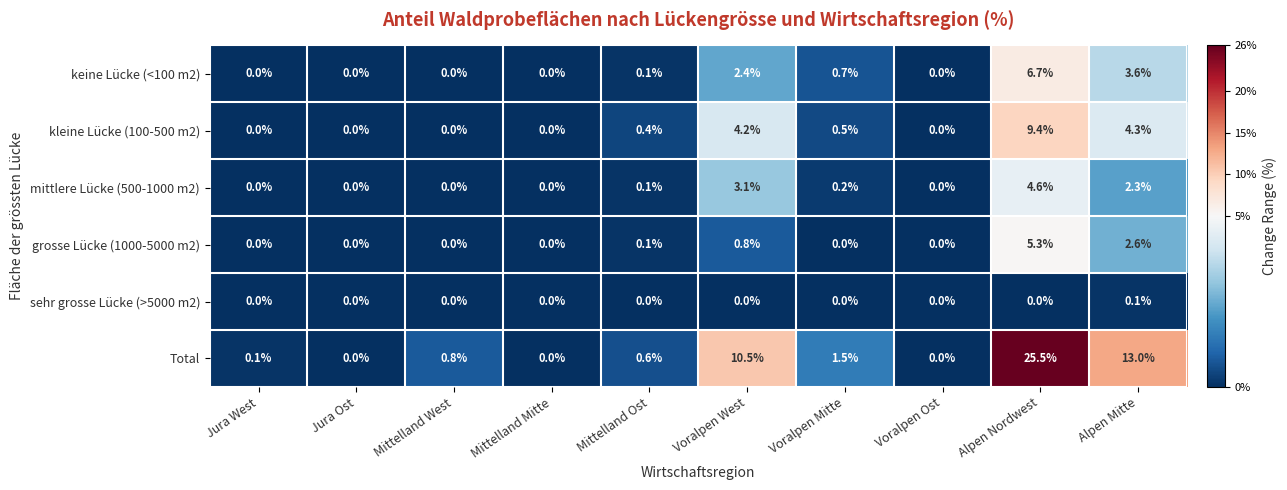

Rank the series by their maximum value, from highest to lowest.

Total, kleine Lücke (100-500 m2), keine Lücke (<100 m2), grosse Lücke (1000-5000 m2), mittlere Lücke (500-1000 m2), sehr grosse Lücke (>5000 m2)